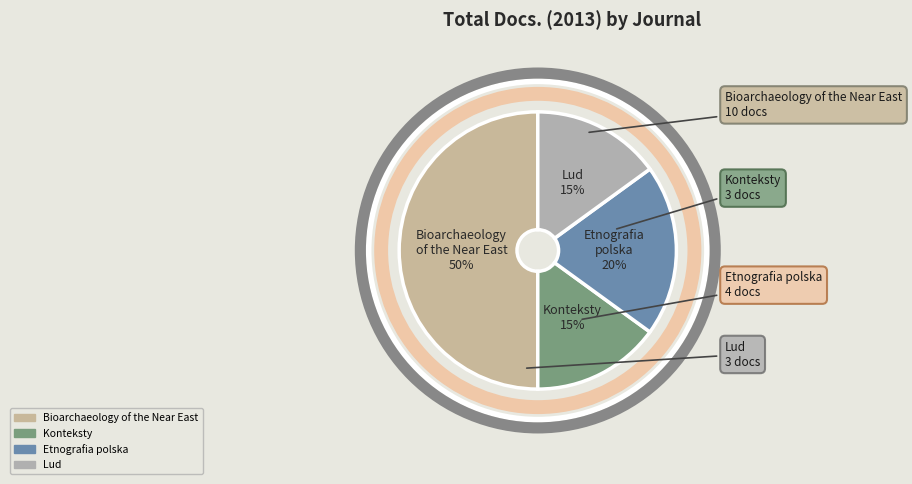

Approximately how many times larger is the value at Lud compared to Konteksty?

1.0